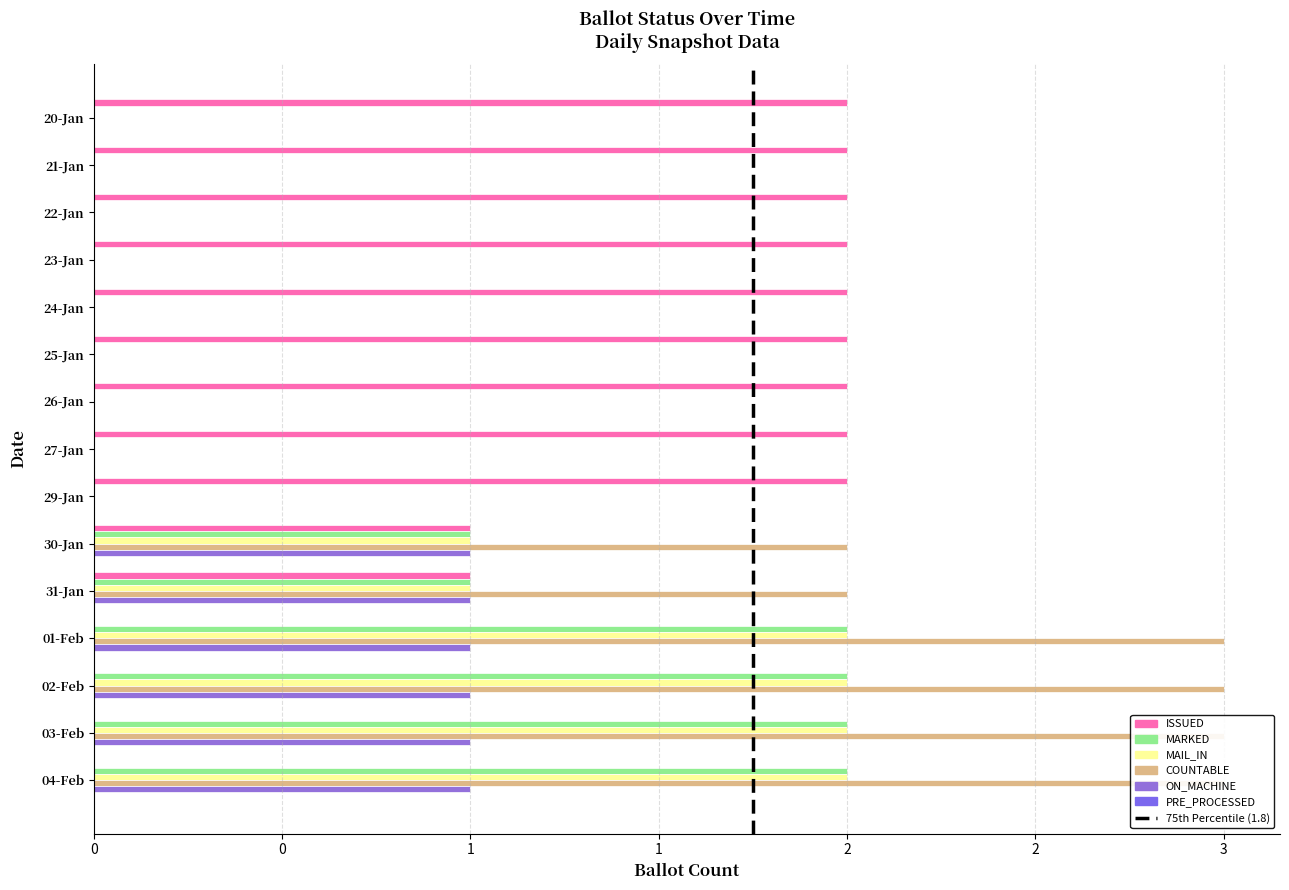

Which series has the largest total across all categories?

ISSUED